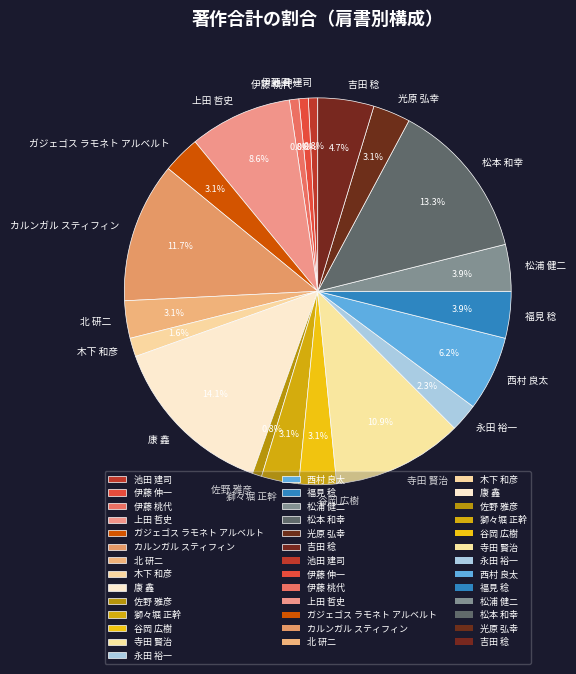

To the nearest percent, what is the difference between the 谷岡 広樹 and 福見 稔 slice percentages?

1%